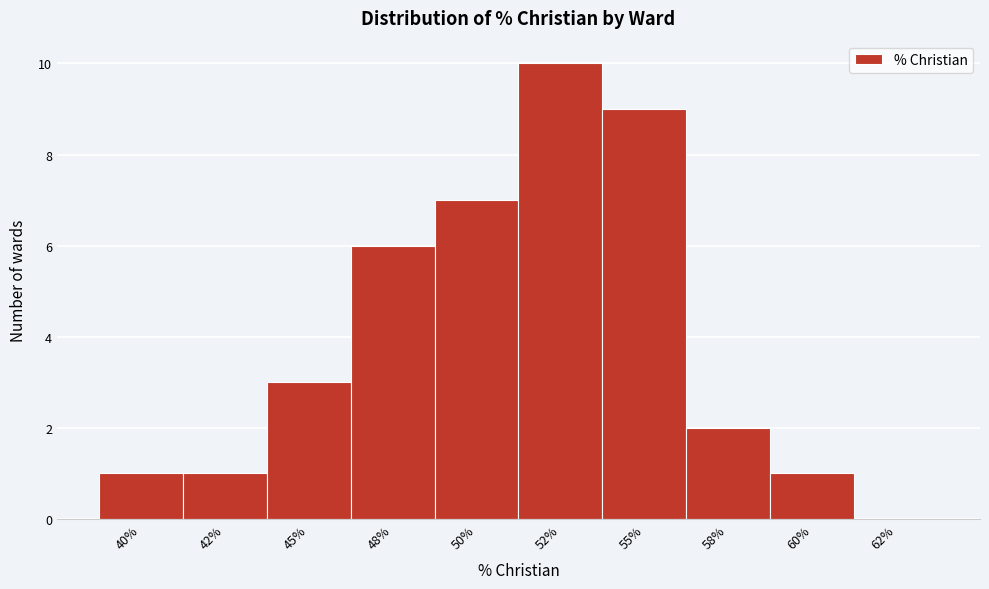

Reading left to right, transcribe all the data shown in this chart.

40%=1	42%=1	45%=3	48%=6	50%=7	52%=10	55%=9	58%=2	60%=1	62%=0